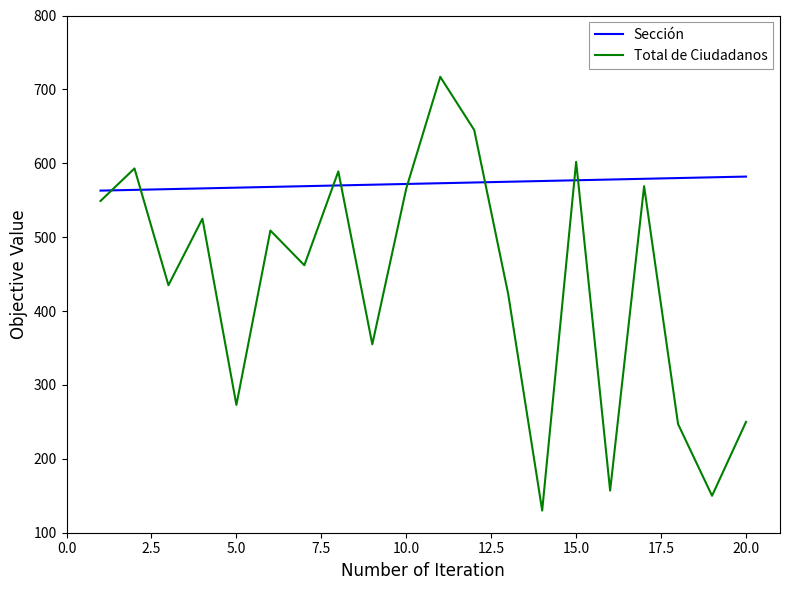

List the series in order of their overall mean, highest first.

Sección, Total de Ciudadanos